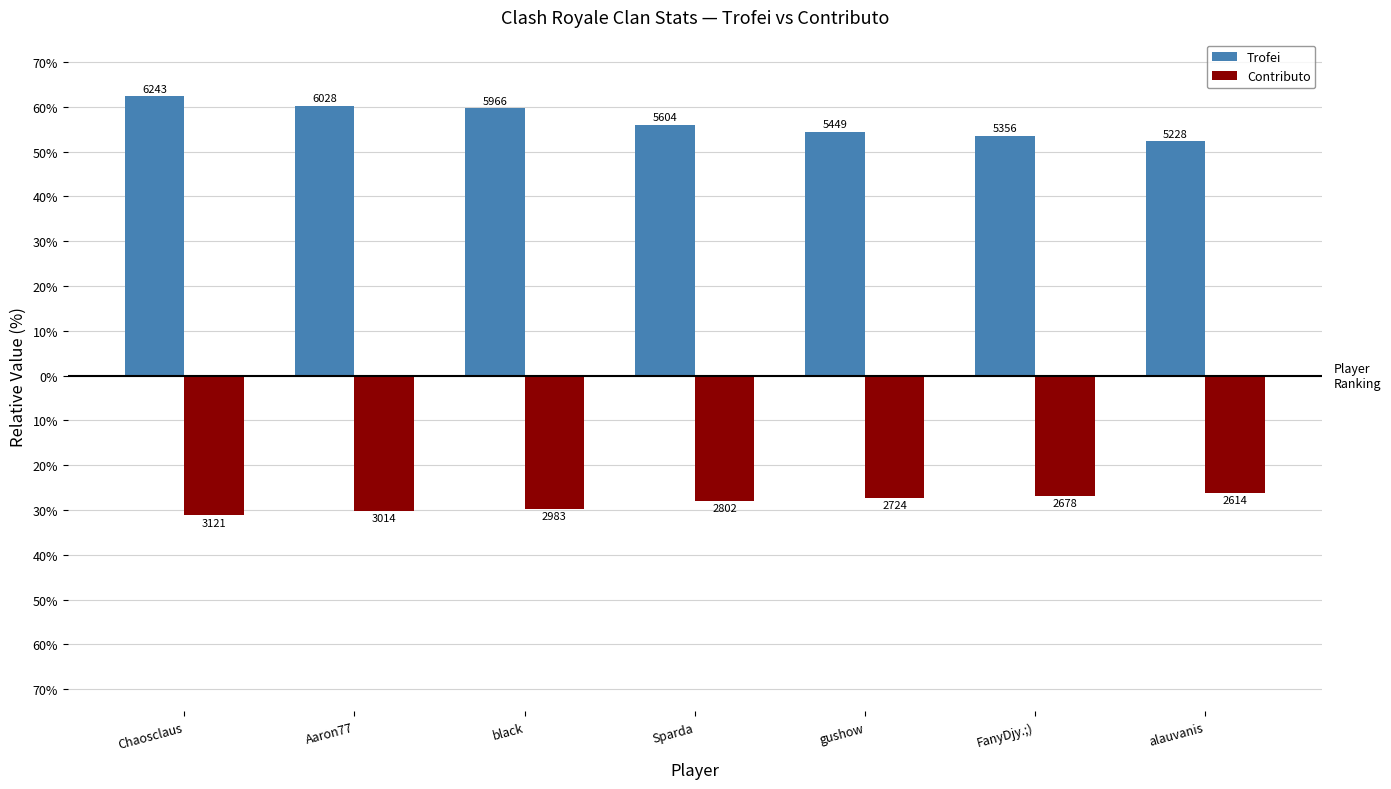

What is the difference between the maximum and minimum values in the Trofei series?

1015